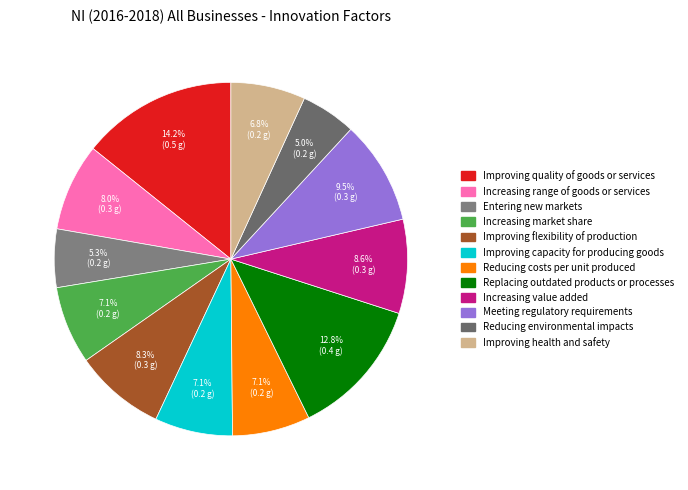

True or false: Improving quality of goods or services accounts for 9% of the total.

False